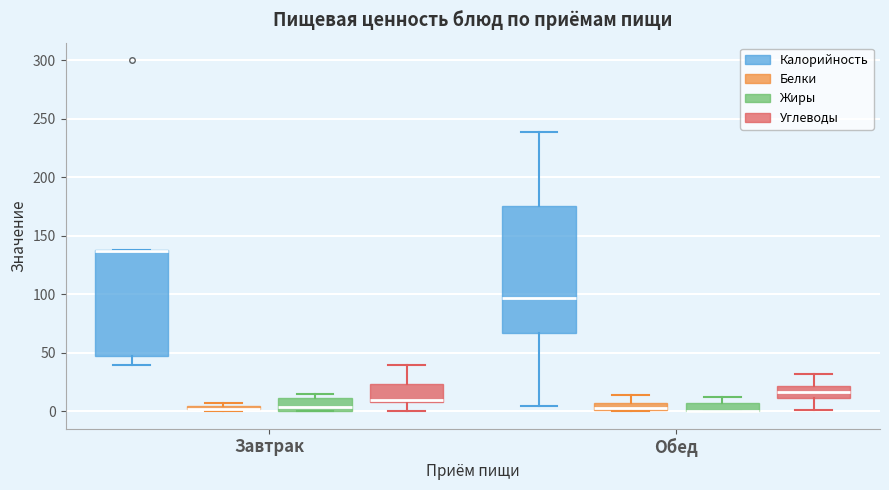

Where does the median line of the box for Обед (Углеводы) sit on the y-axis? The values are not printed on the chart, so give them approximately, as read against the axis.

15